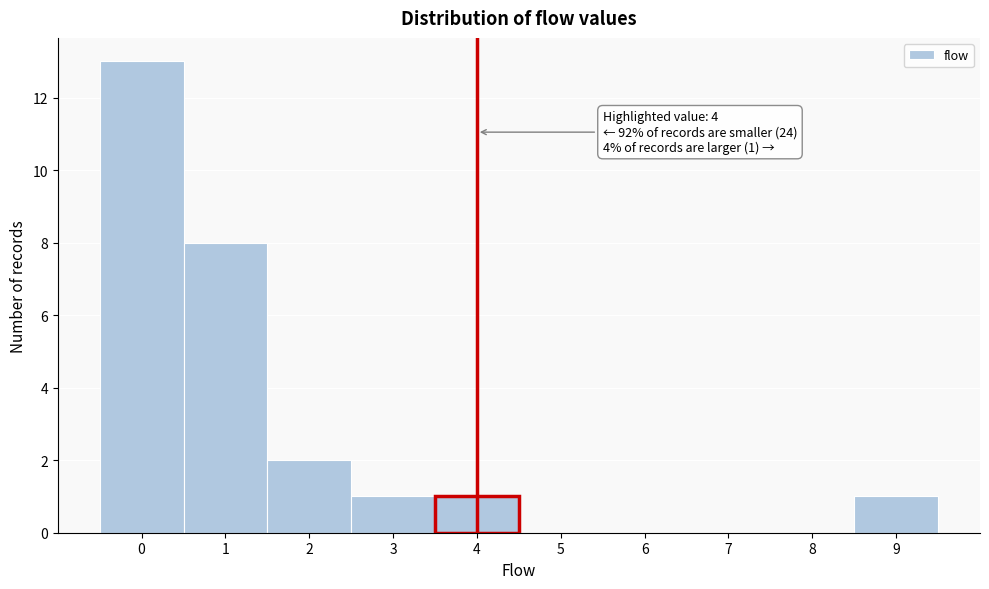

Over which range of the x-axis is the bar tallest?

-0.5 to 0.5